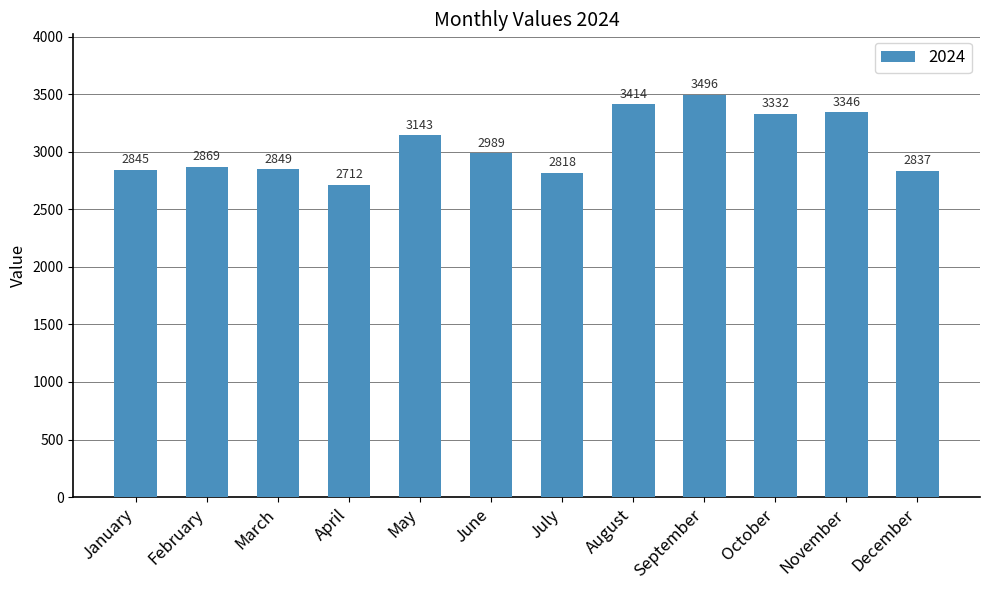

Reading left to right, transcribe all the data shown in this chart.

2845	2869	2849	2712	3143	2989	2818	3414	3496	3332	3346	2837